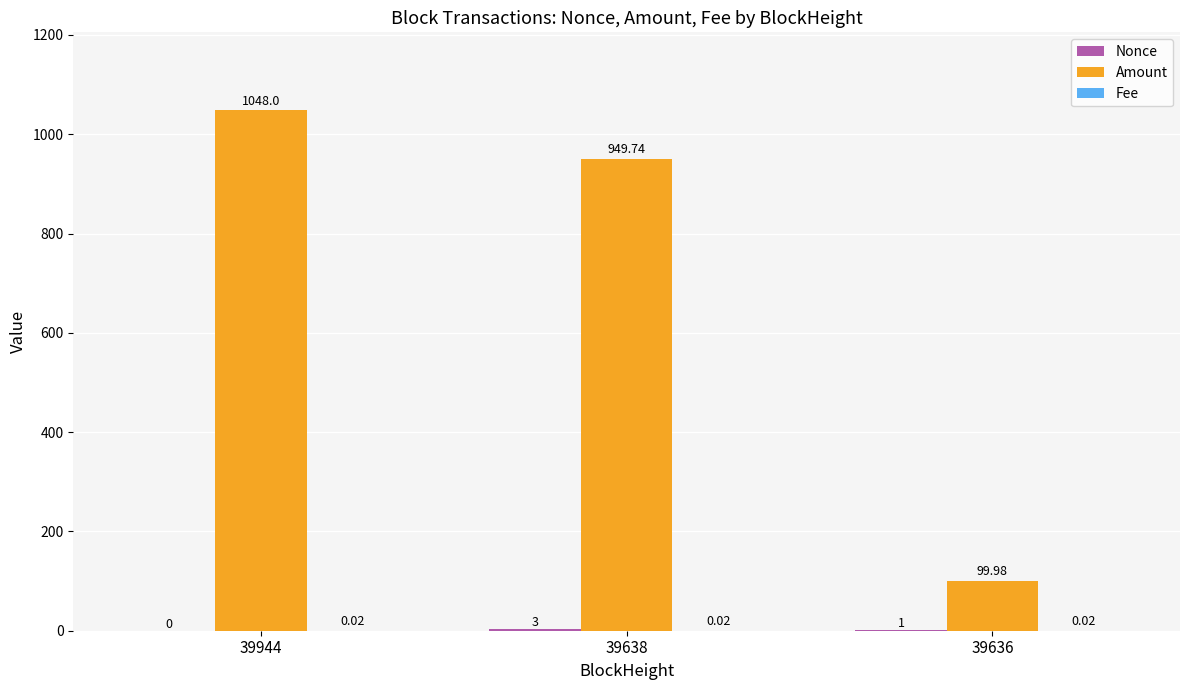

Between 39944 and 39636, which series saw the biggest shift?

Amount